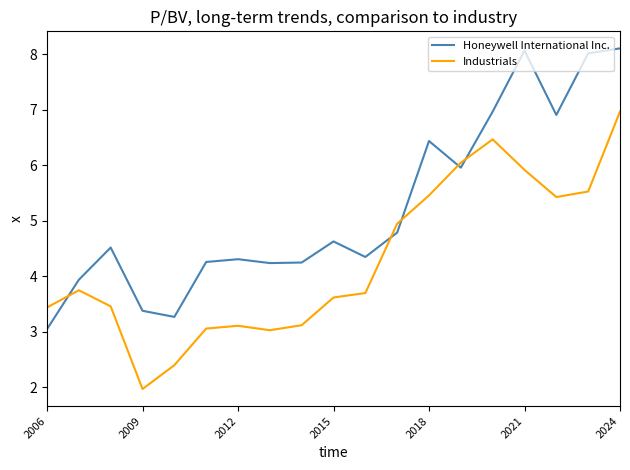

Rank the series by their average value, from highest to lowest.

Honeywell International Inc., Industrials